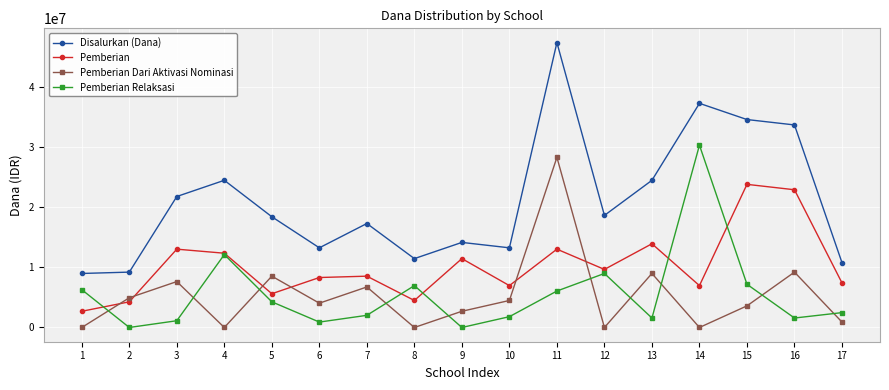

The value of Pemberian Relaksasi at 4 is 7078206. True or false?

False